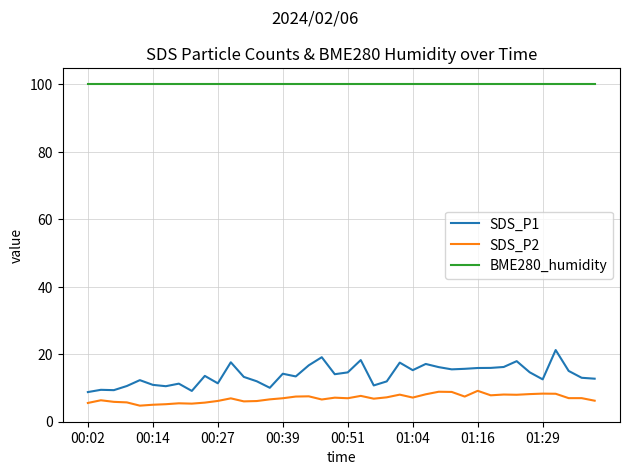

Rank the series by their maximum value, from lowest to highest.

SDS_P2, SDS_P1, BME280_humidity